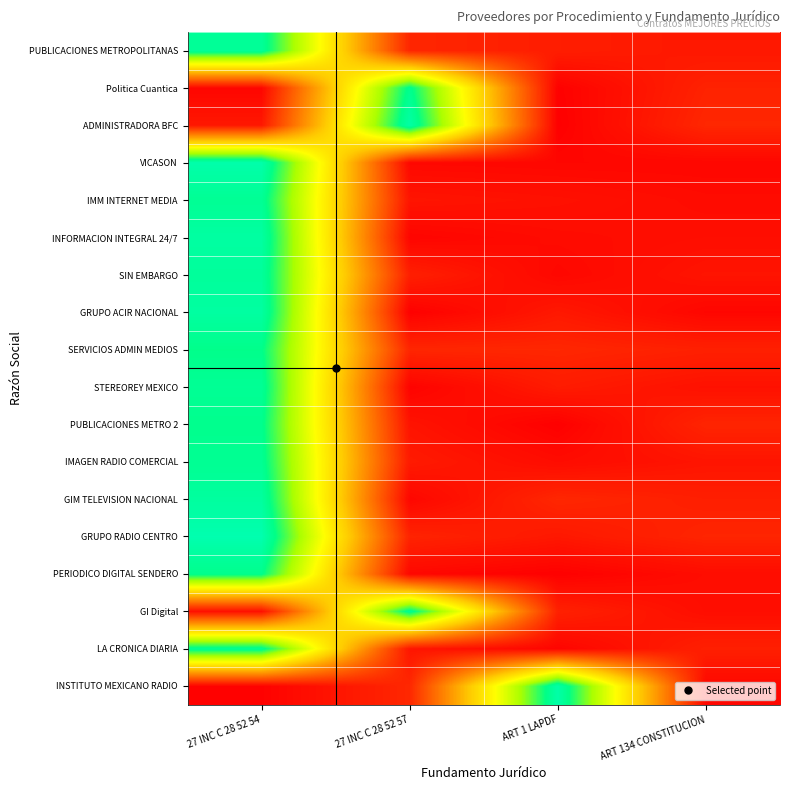

What is the maximum value shown in the chart?

3.3